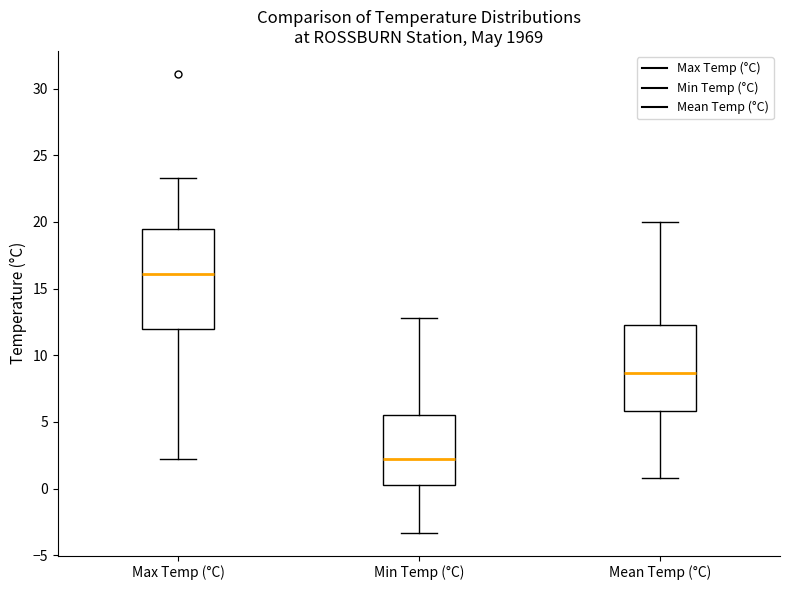

Where does the median line of the box for Max Temp (°C) sit on the y-axis? The values are not printed on the chart, so give them approximately, as read against the axis.

16.0